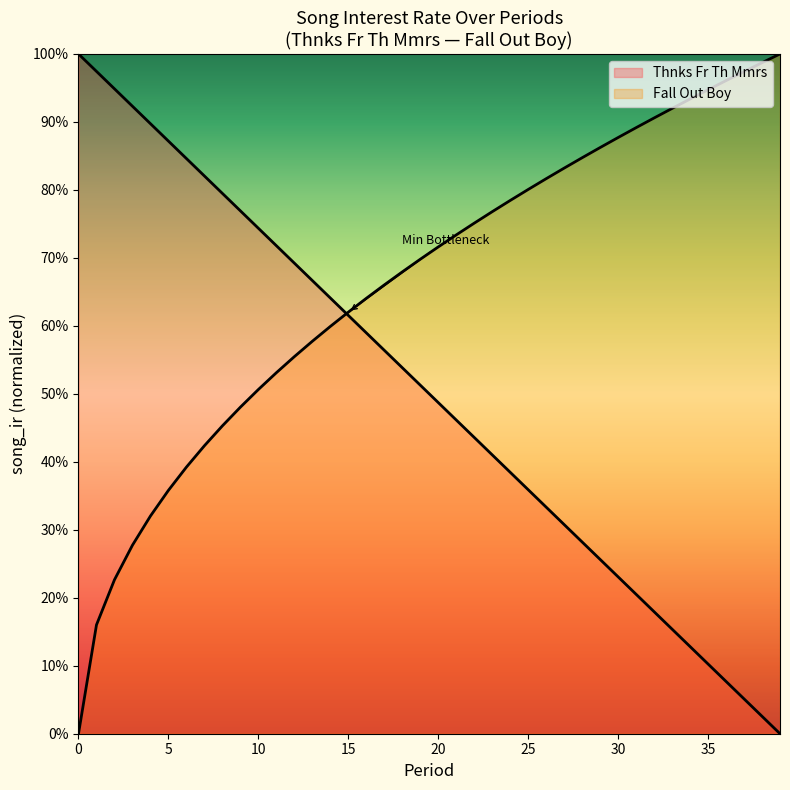

Between 12 and 30, which is larger?

12